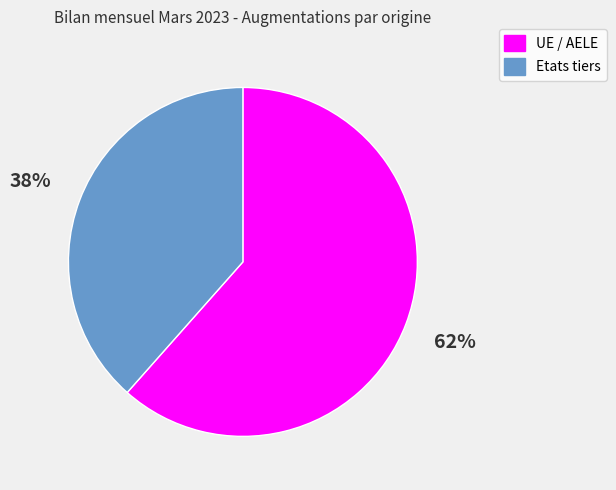

What is the ratio of the value at Etats tiers to the value at UE / AELE?

0.6